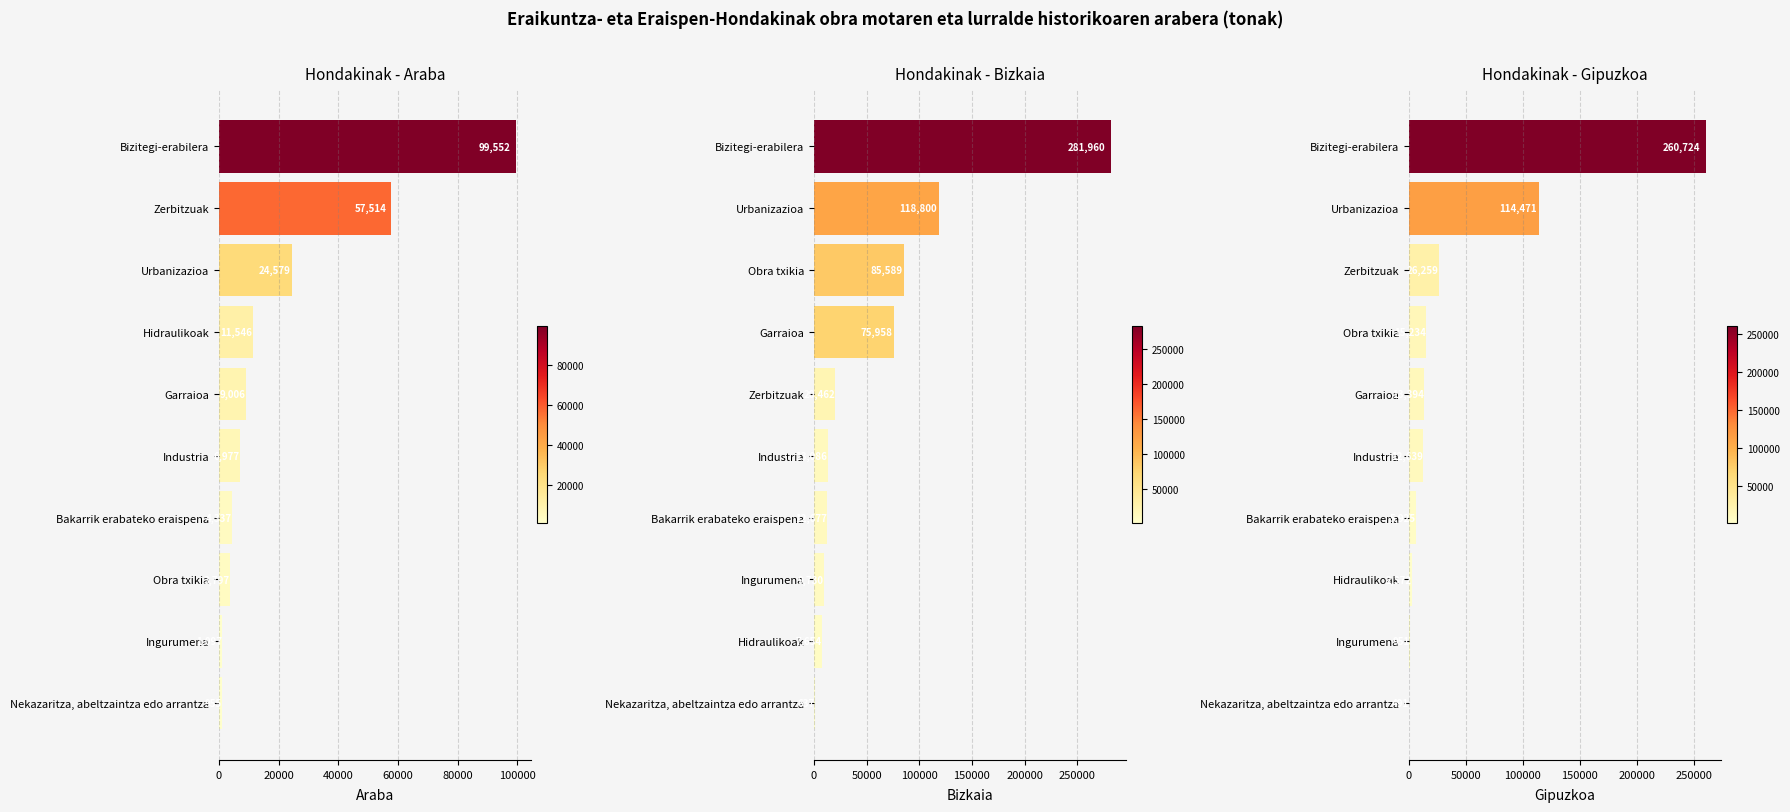

What is the lowest value of the Araba series?

955.2